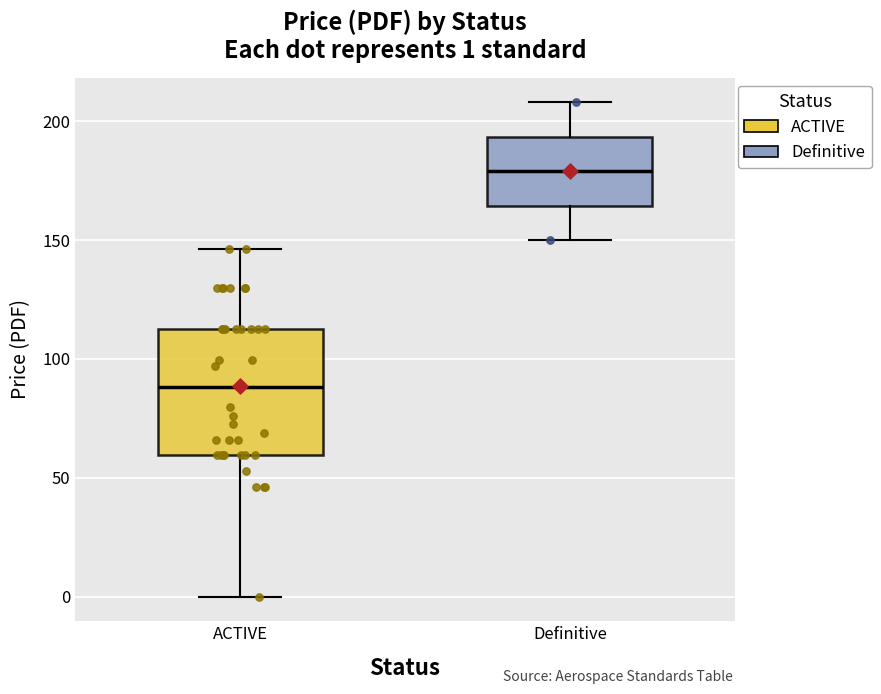

Which box's median line is the lowest?

ACTIVE